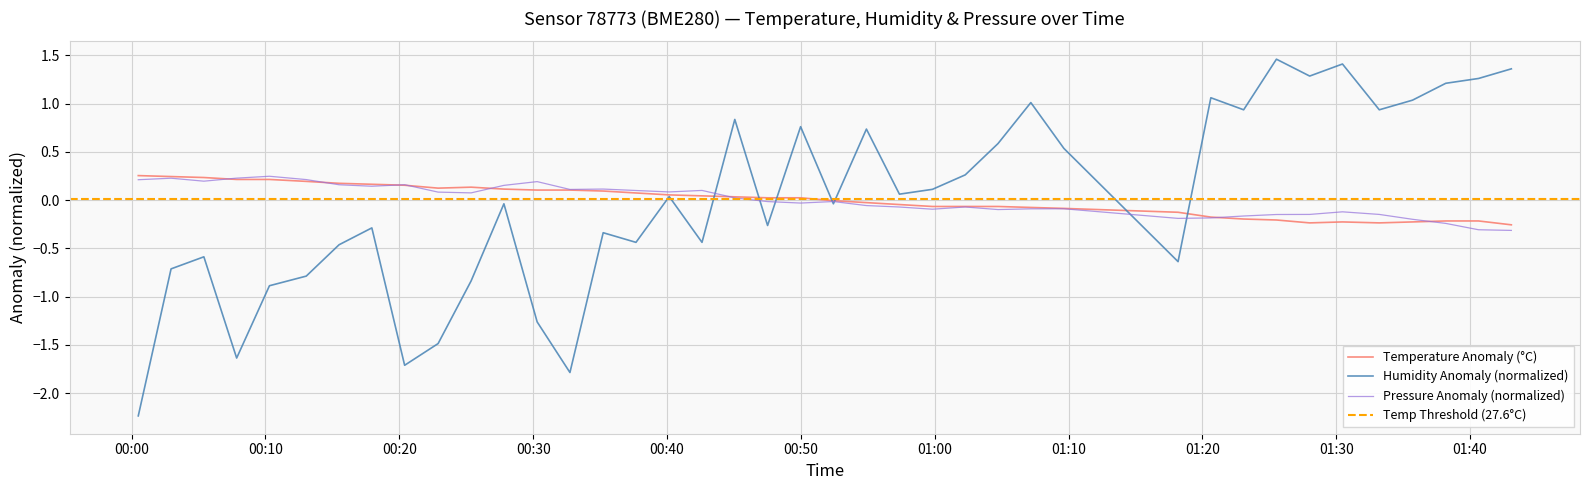

Which series ends up on top after the final intersection of humidity and temperature?

humidity